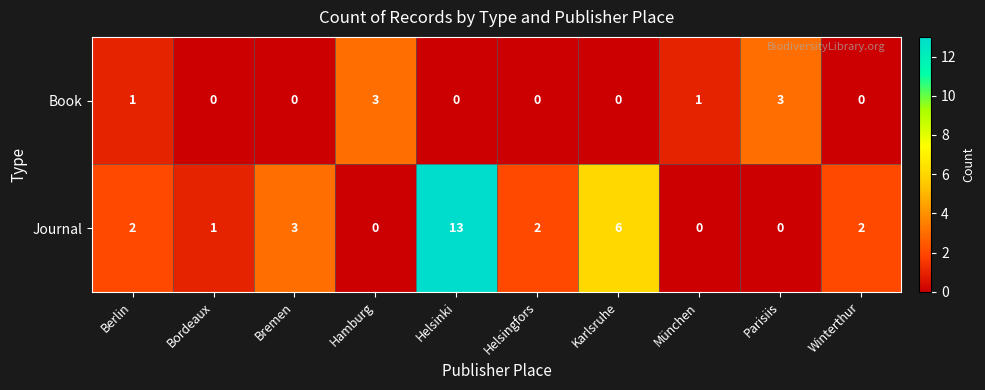

The Journal series shows 6 at Hamburg. True or false?

False